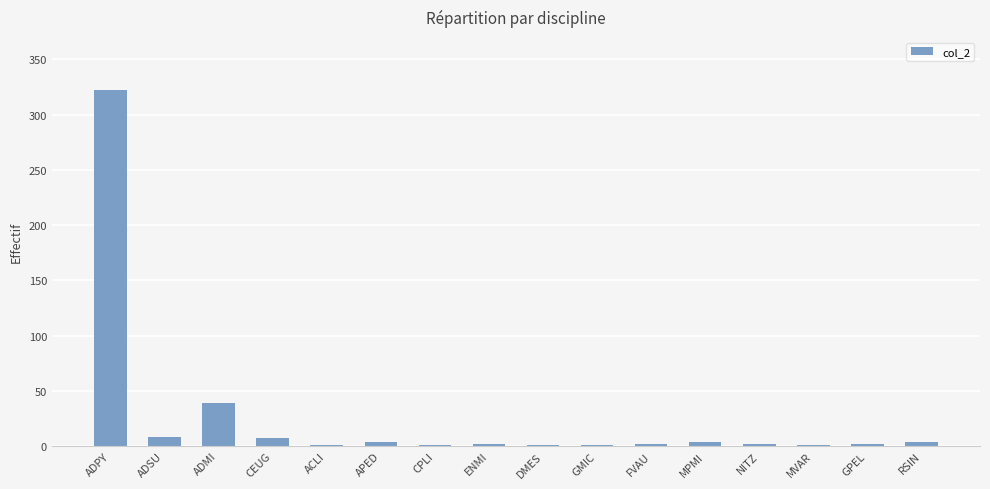

How many series are shown in this chart?

1